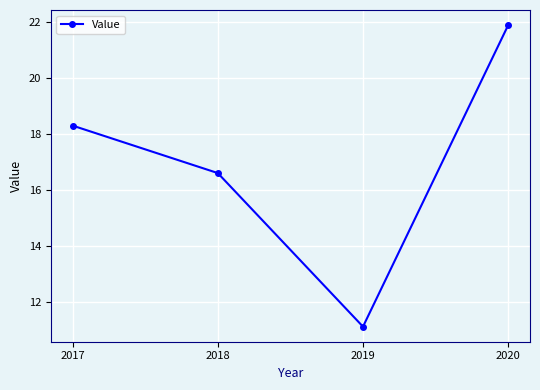

At which label is the value closest to 16?

2018